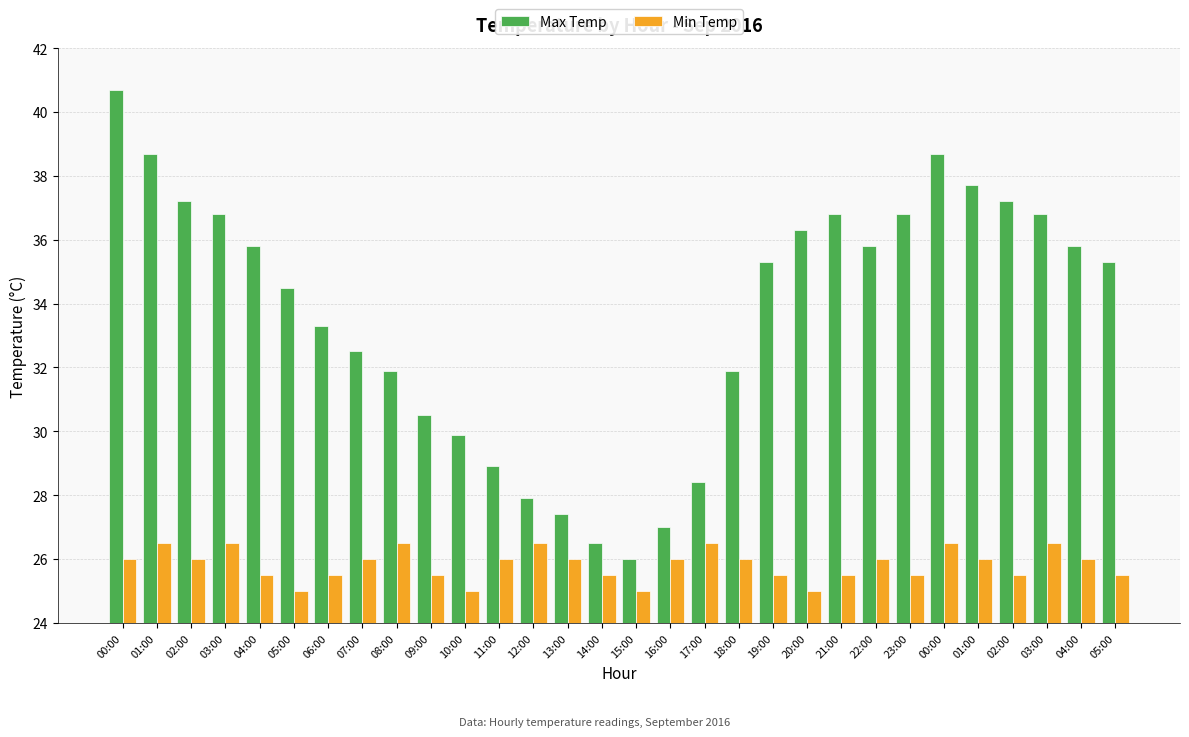

What is the value of the Max Temp bar at the 8th from the left?

32.5